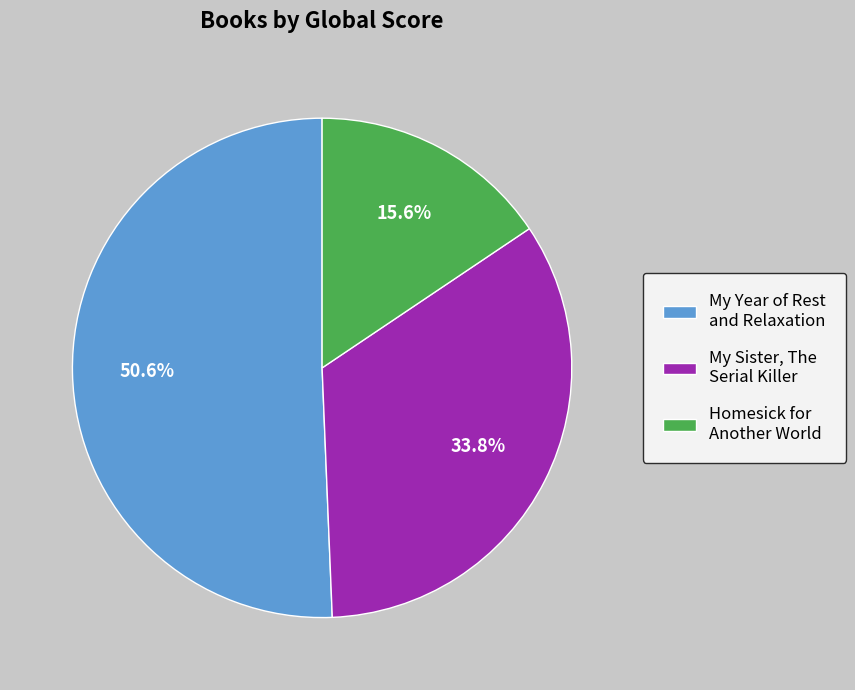

Which slice is the smallest?

Homesick for Another World